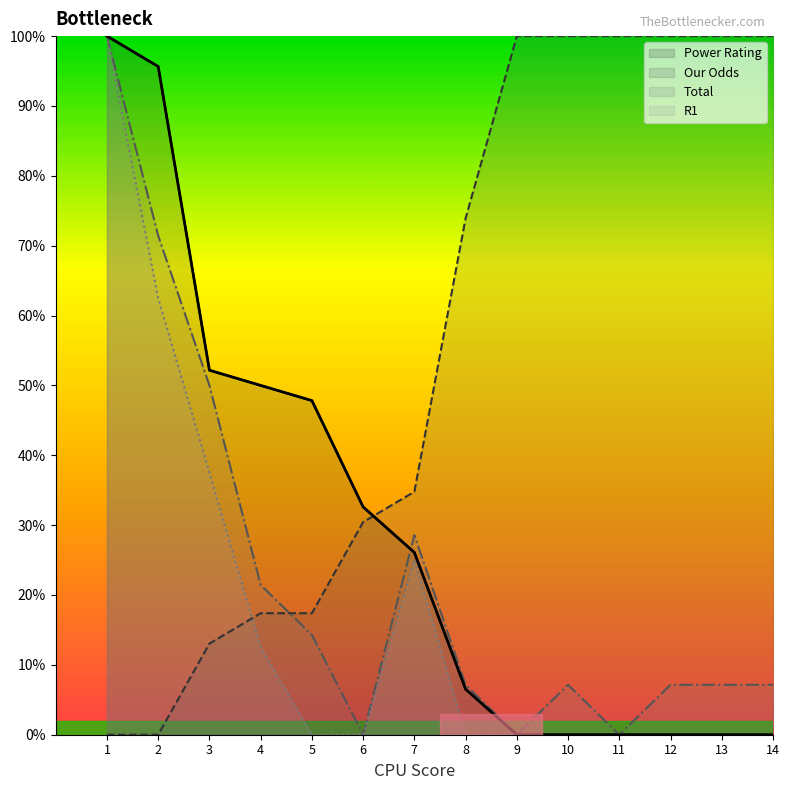

Reading right to left, list all the values displayed in this chart.

Power Rating: 14=0.0	13=0.0	12=0.0	11=0.0	10=0.0	9=0.0	8=6.5	7=26.1	6=32.6	5=47.8	4=50.0	3=52.2	2=95.7	1=100.0
Our Odds: 14=100.0	13=100.0	12=100.0	11=100.0	10=100.0	9=100.0	8=73.9	7=34.8	6=30.4	5=17.4	4=17.4	3=13.0	2=0.0	1=0.0
Total: 14=7.1	13=7.1	12=7.1	11=0.0	10=7.1	9=0.0	8=7.1	7=28.6	6=0.0	5=14.3	4=21.4	3=50.0	2=71.4	1=100.0
R1: 14=0.0	13=0.0	12=0.0	11=0.0	10=0.0	9=0.0	8=0.0	7=25.0	6=0.0	5=0.0	4=12.5	3=37.5	2=62.5	1=100.0